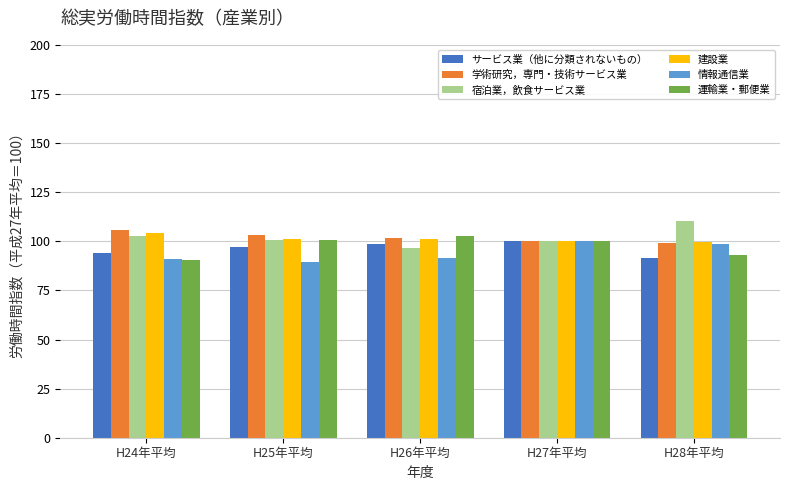

What is the difference between the サービス業（他に分類されないもの） values at H26年平均 and H28年平均?

7.2